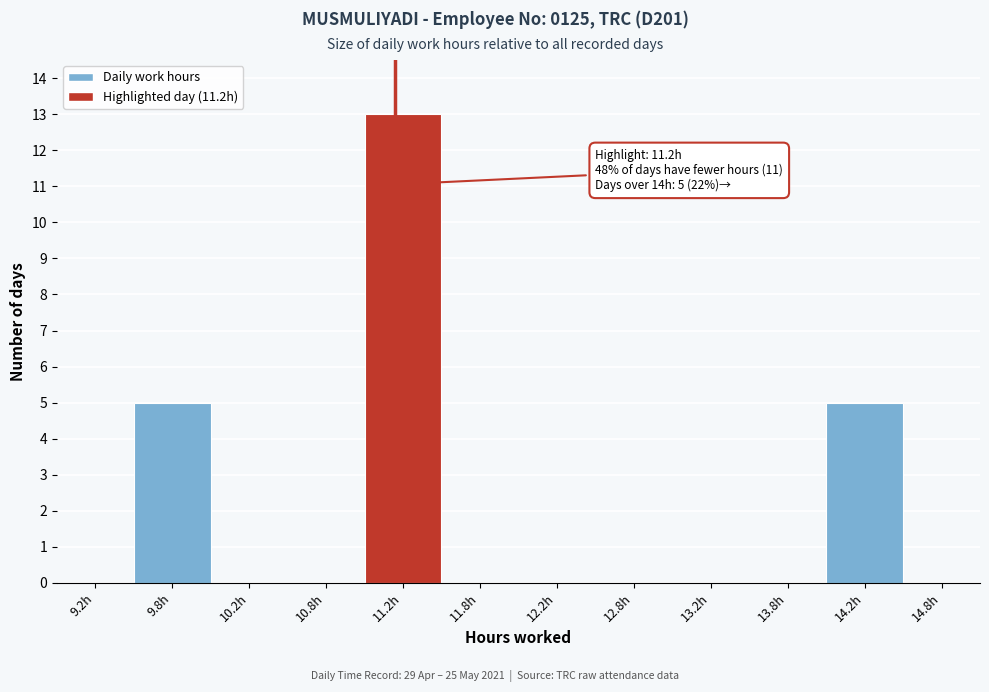

Which range on the x-axis has the tallest bar?

11.0 to 11.5